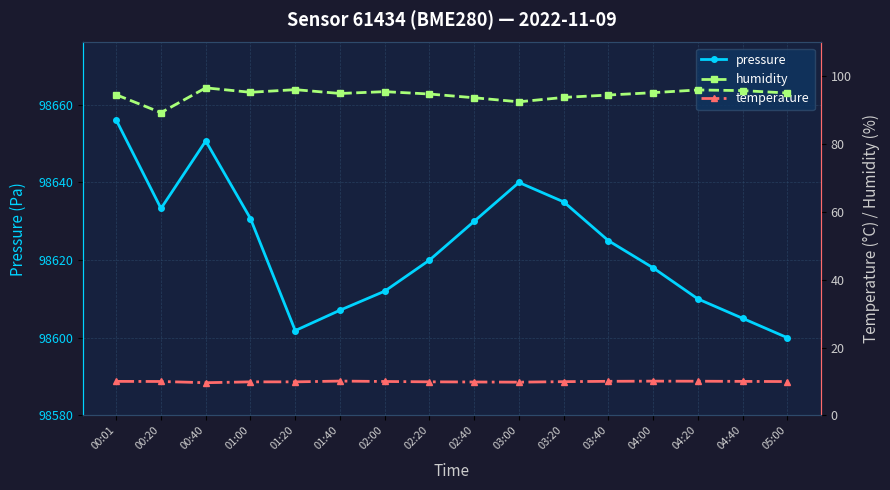

What is the approximate value of pressure at 03:40?

98625.0